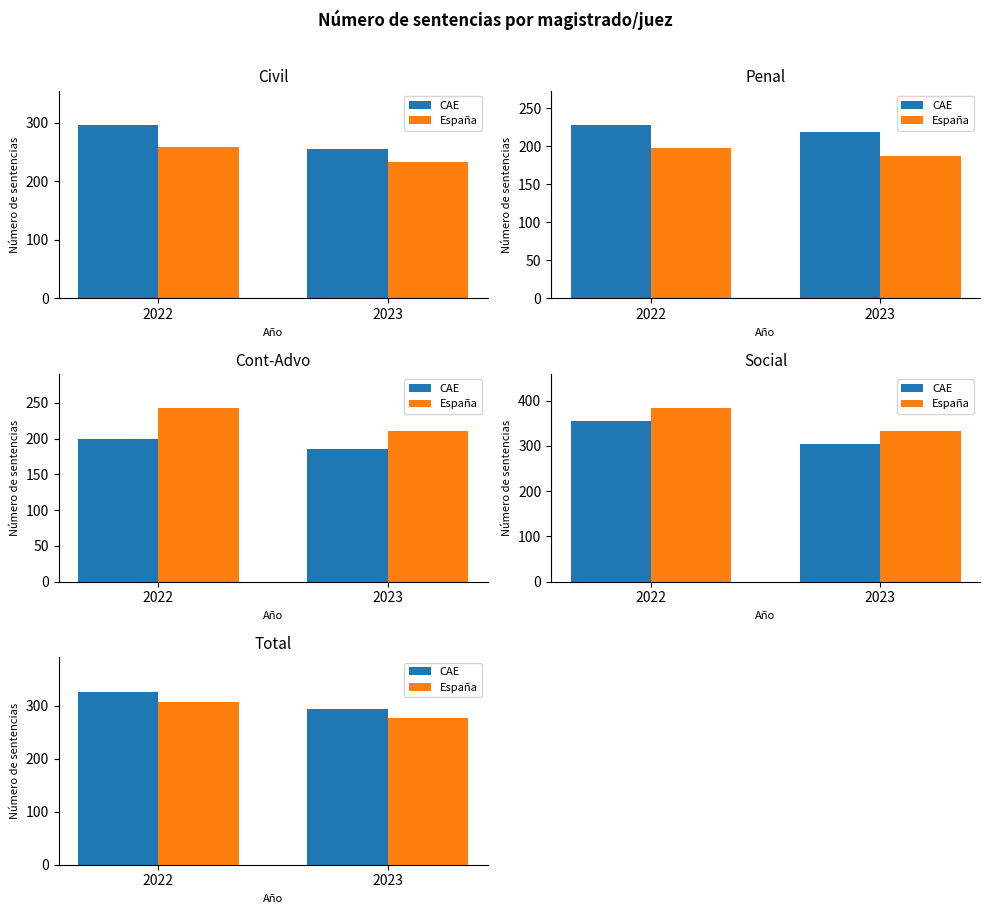

What is the lowest value of the España series?

277.5